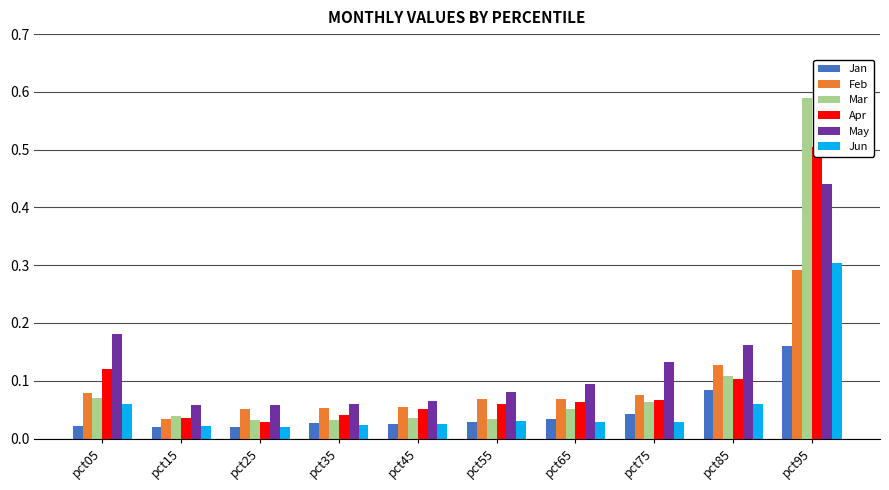

What is the sum of all Apr values?

1.1